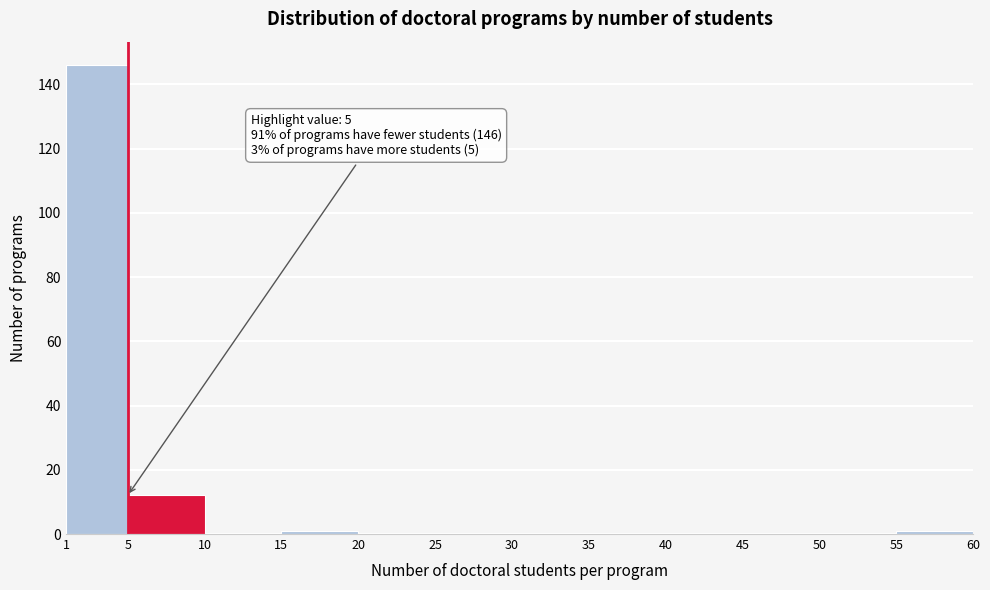

Which range on the x-axis has the tallest bar?

1 to 5